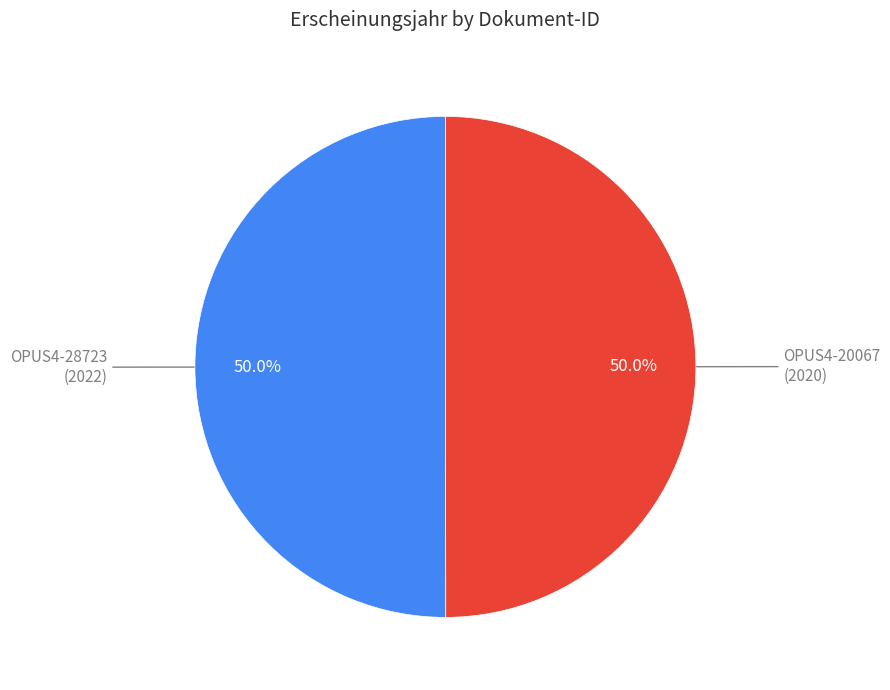

What is the largest slice in the pie chart?

OPUS4-28723